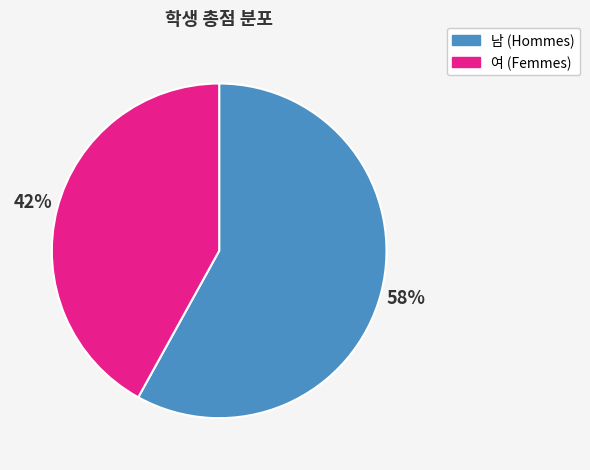

How many segments does this pie chart have?

2